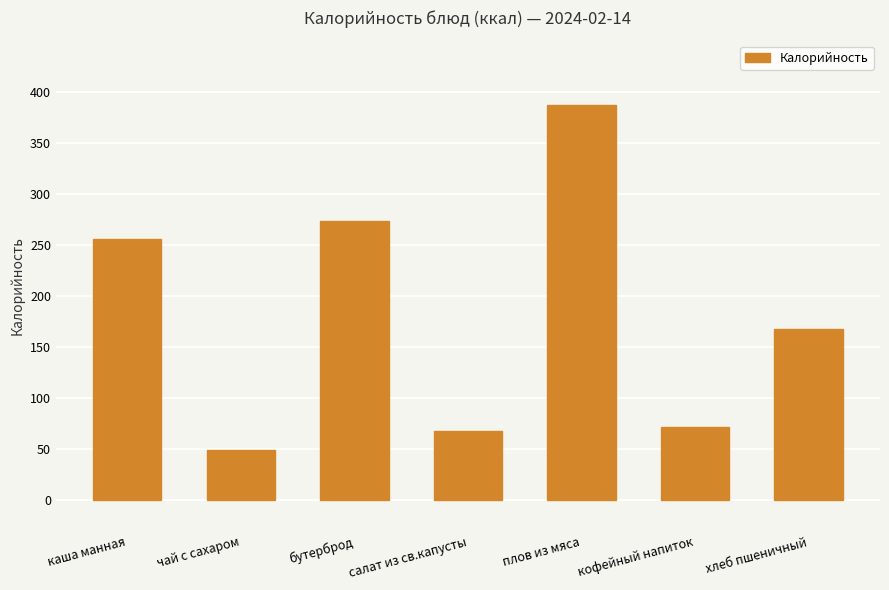

Reading left to right, list all the values displayed in this chart.

256.0	49.3	273.0	68.0	387.0	72.0	168.0